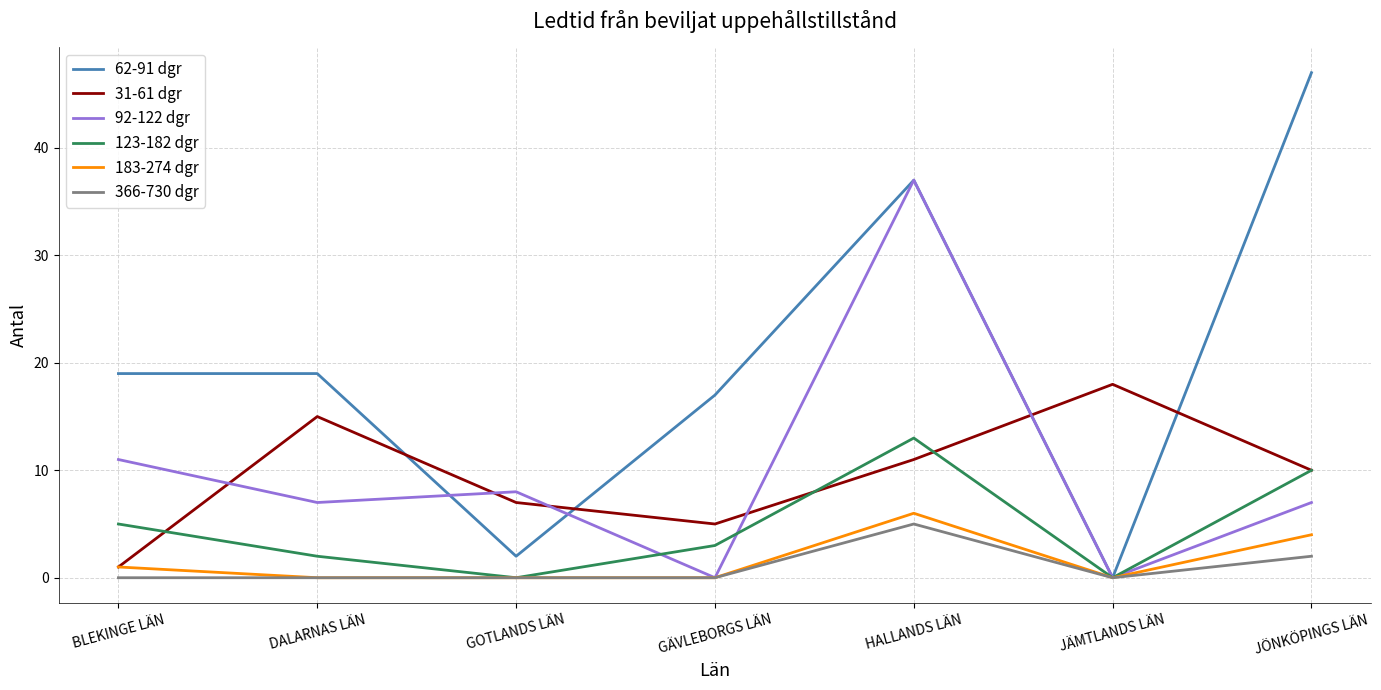

What is the highest value of the 123-182 dgr series?

13